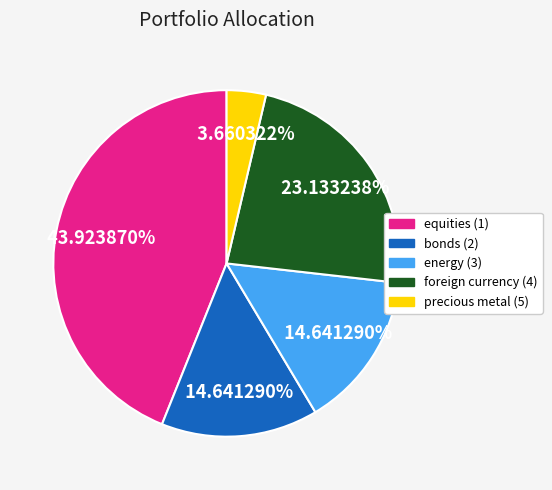

What percentage is the energy (3) slice, to the nearest percent?

15%